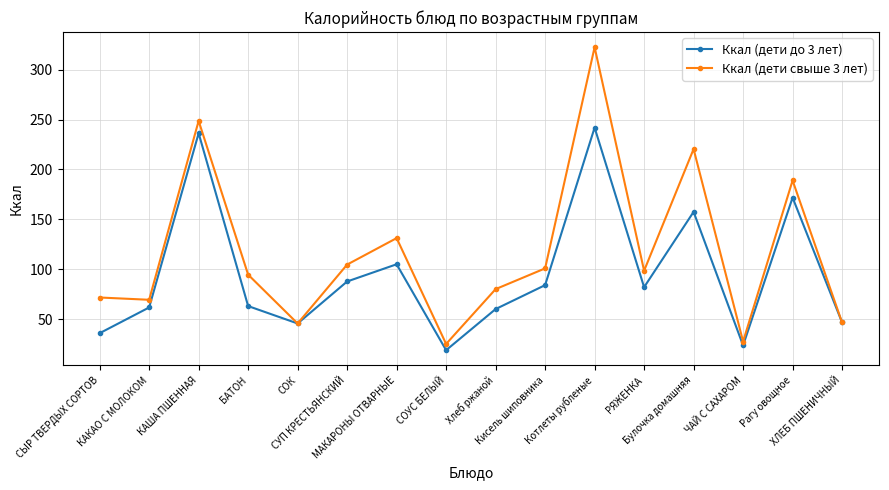

What is the maximum value shown in the chart?

322.7